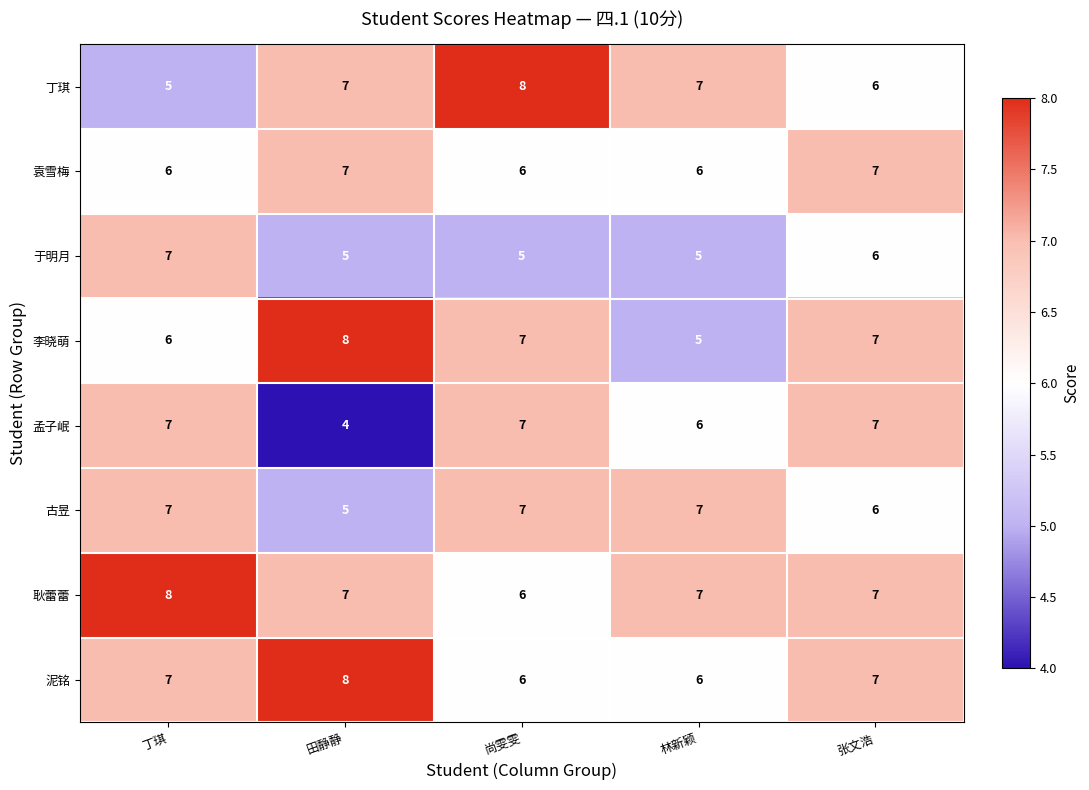

Which series changed the most between 丁琪 and 田静静?

孟子岷